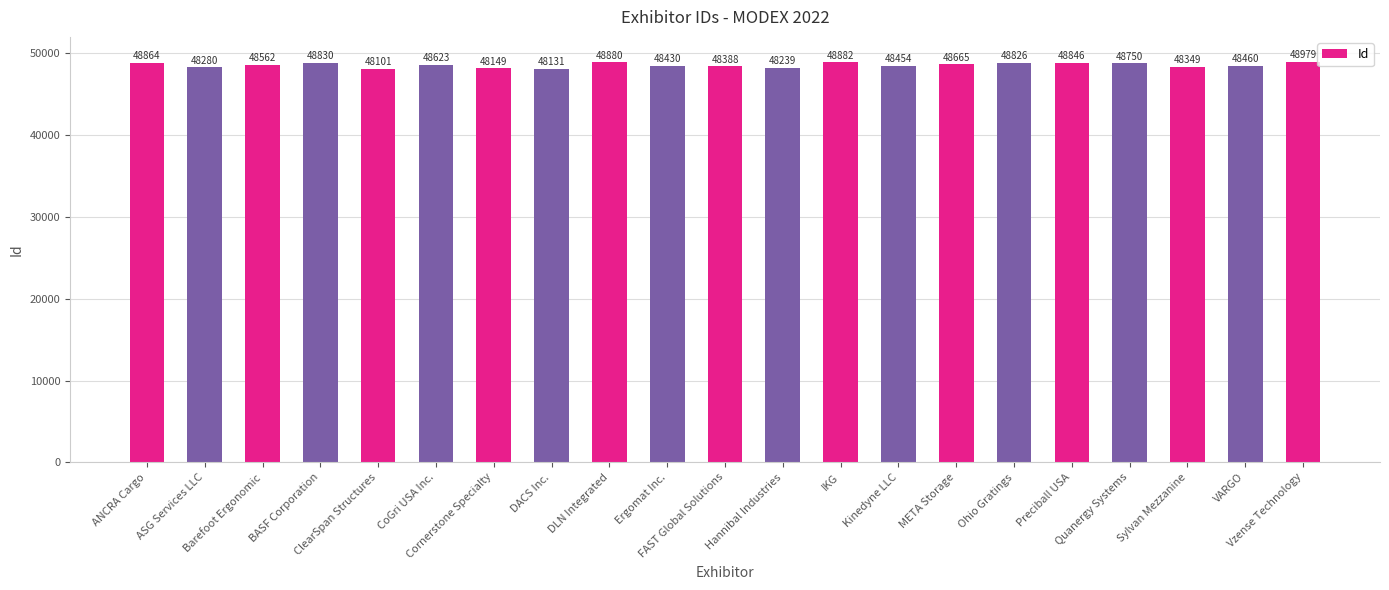

Between FAST Global Solutions and META Storage, which is larger?

META Storage